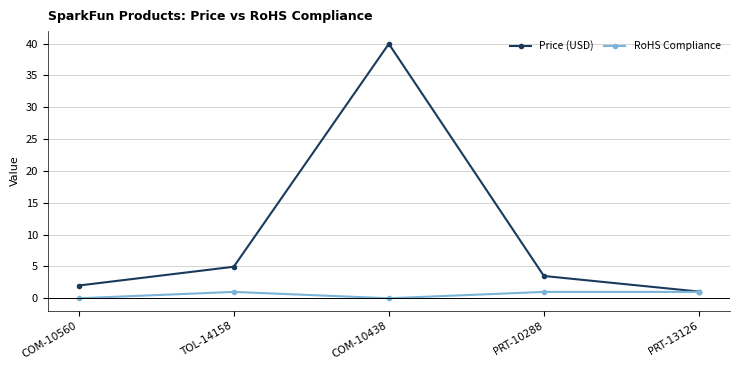

Which series has the largest total across all categories?

Price (USD)